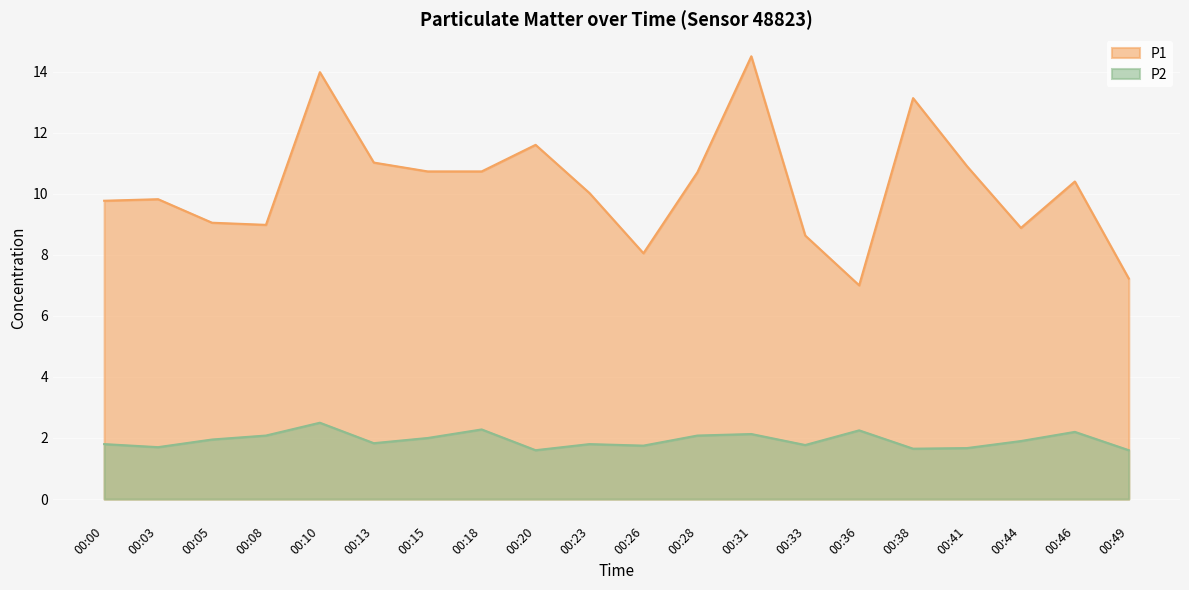

How many lines are shown in the chart?

2